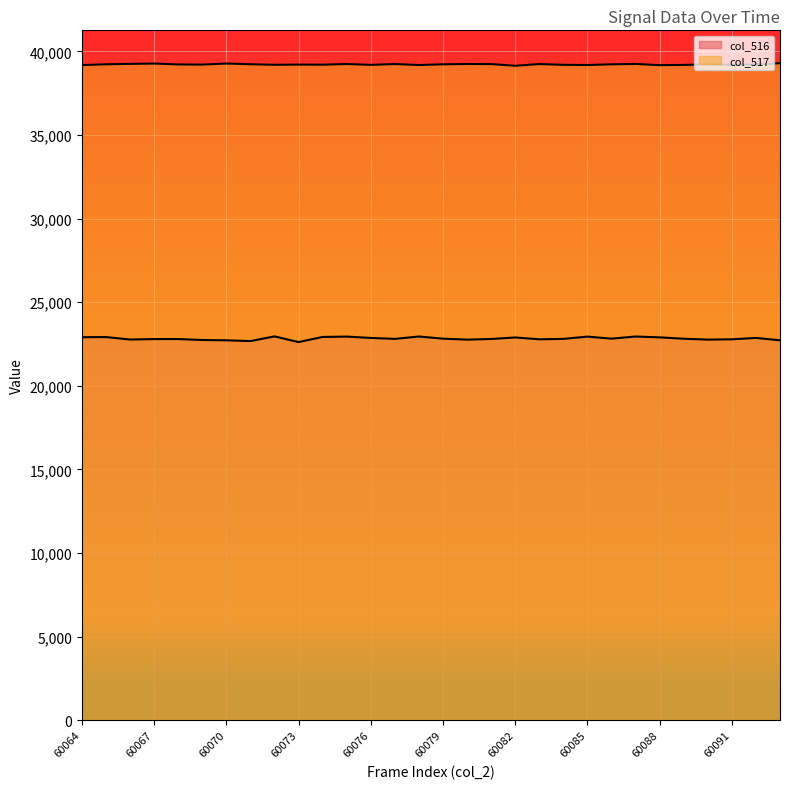

At which label is col_516 closest to 22787?

60083